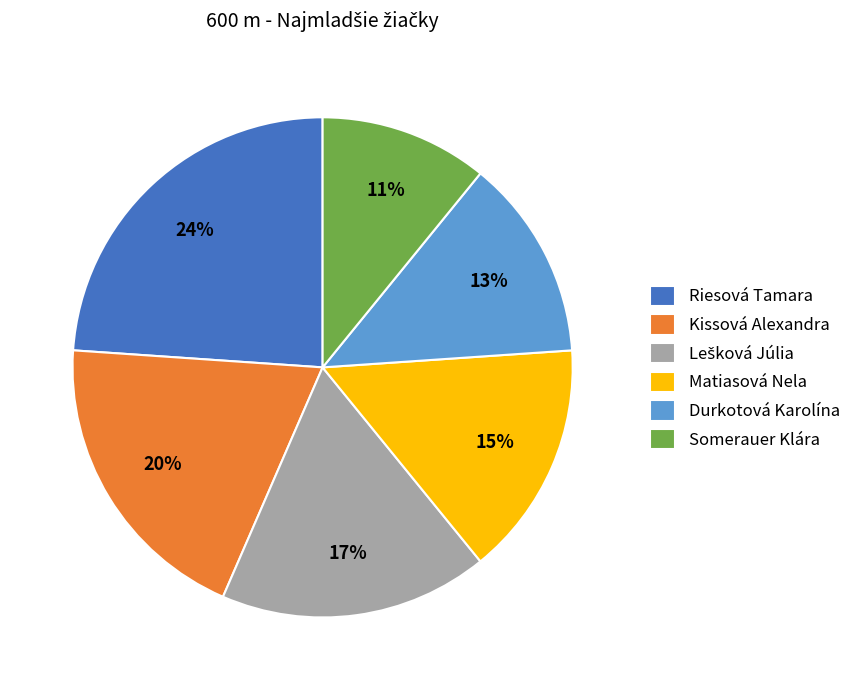

Which slice is the largest?

Riesová Tamara